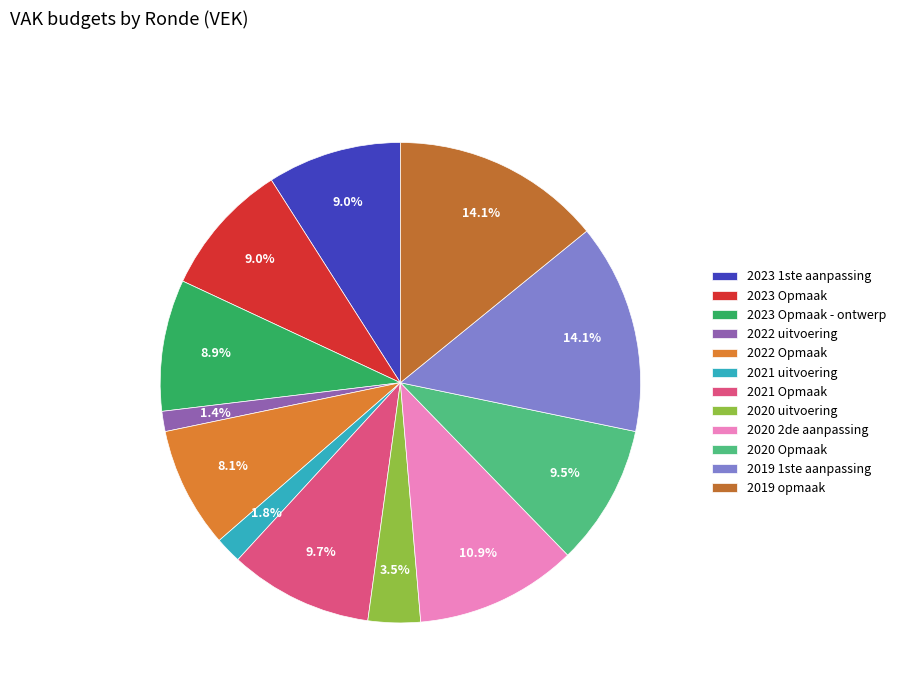

Rank the categories by value from highest to lowest.

2019 1ste aanpassing, 2019 opmaak, 2020 2de aanpassing, 2021 Opmaak, 2020 Opmaak, 2023 1ste aanpassing, 2023 Opmaak, 2023 Opmaak - ontwerp, 2022 Opmaak, 2020 uitvoering, 2021 uitvoering, 2022 uitvoering